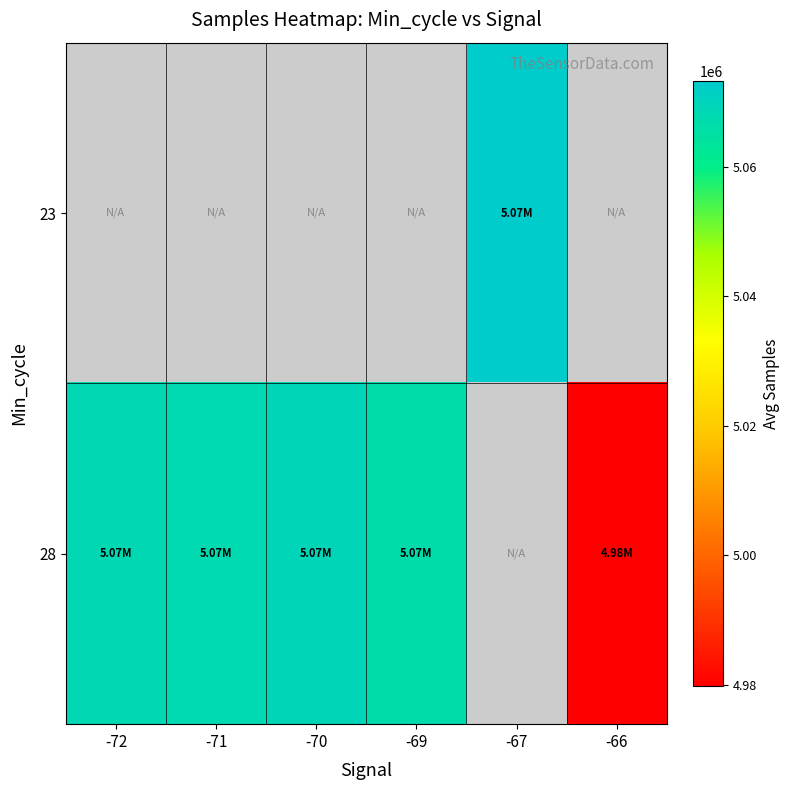

What is the minimum value for 28?

4979803.3